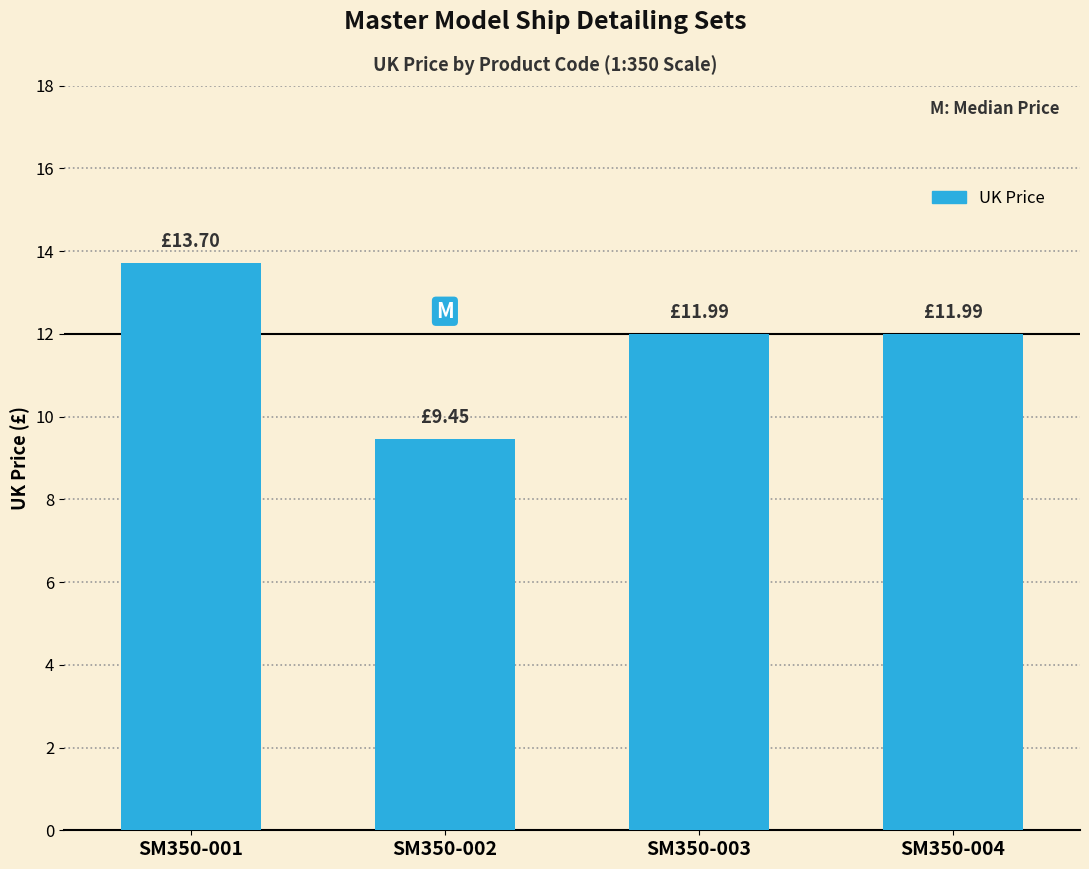

True or false: the data shows 3.2 at SM350-004.

False